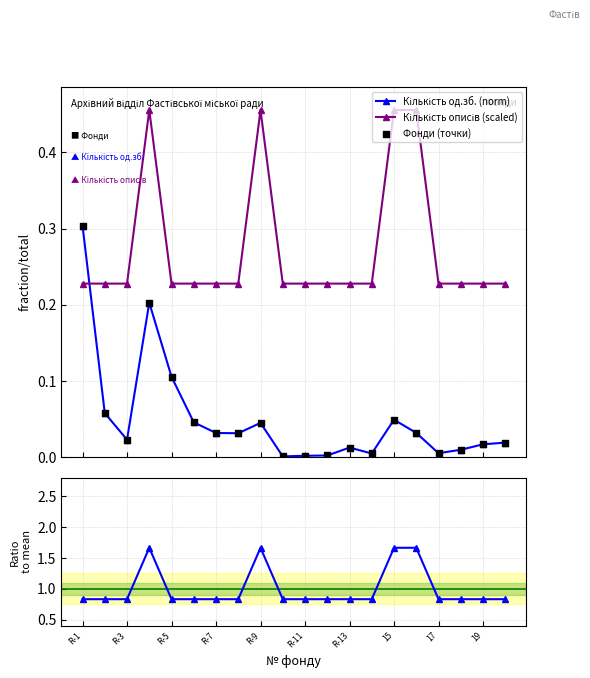

Which series has the largest total across all categories?

Ratio to mean